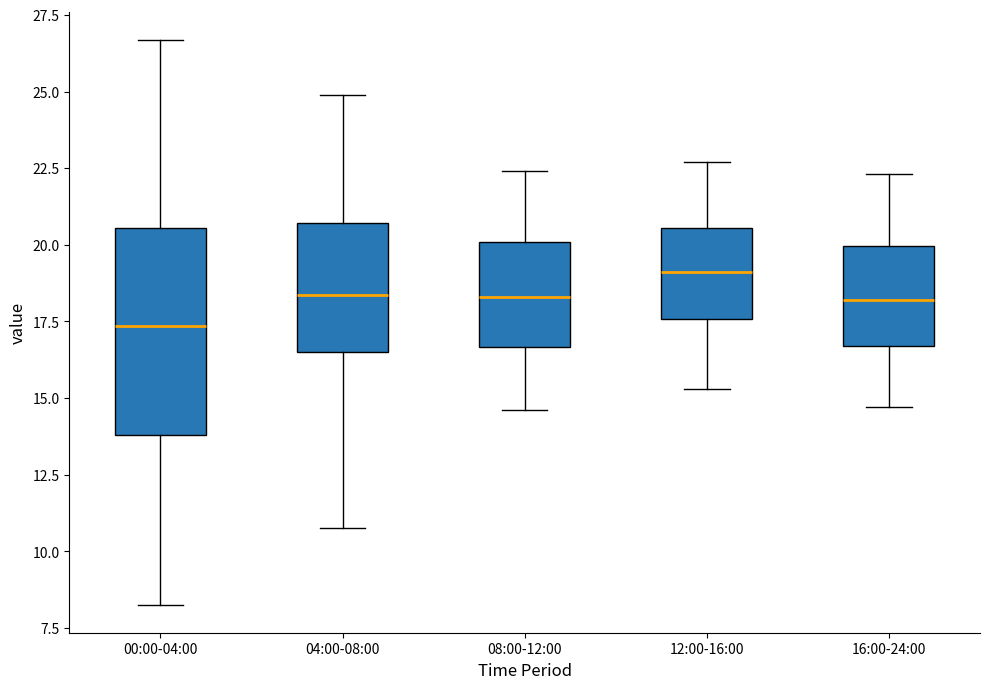

Where does the upper whisker of the box for 04:00-08:00 end on the y-axis? The values are not printed on the chart, so give them approximately, as read against the axis.

25.0